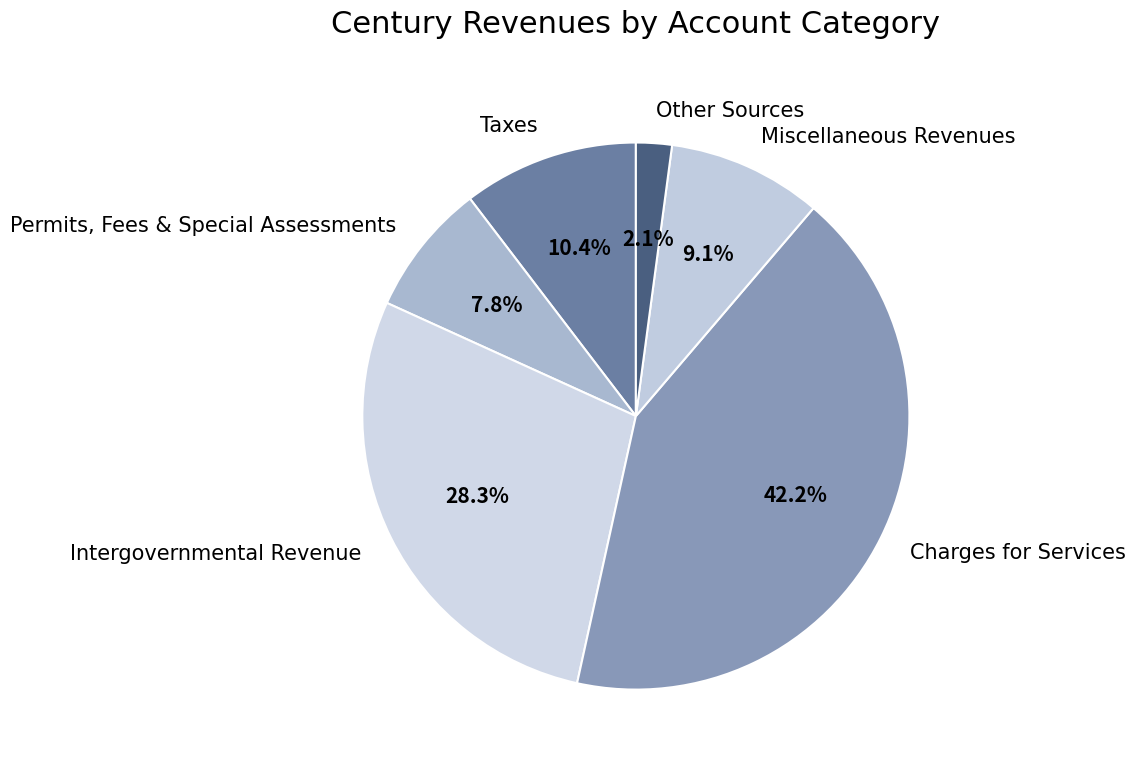

How many segments does this pie chart have?

6